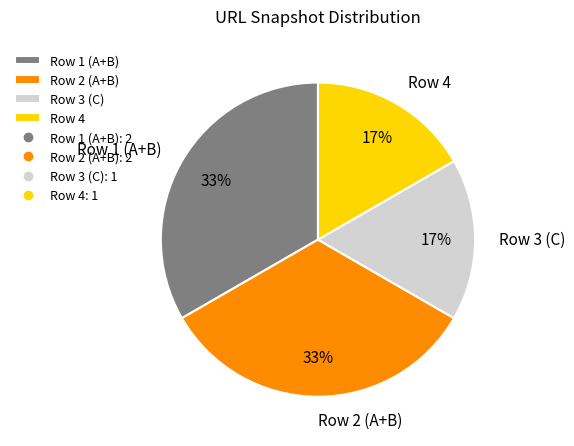

How many segments does this pie chart have?

4